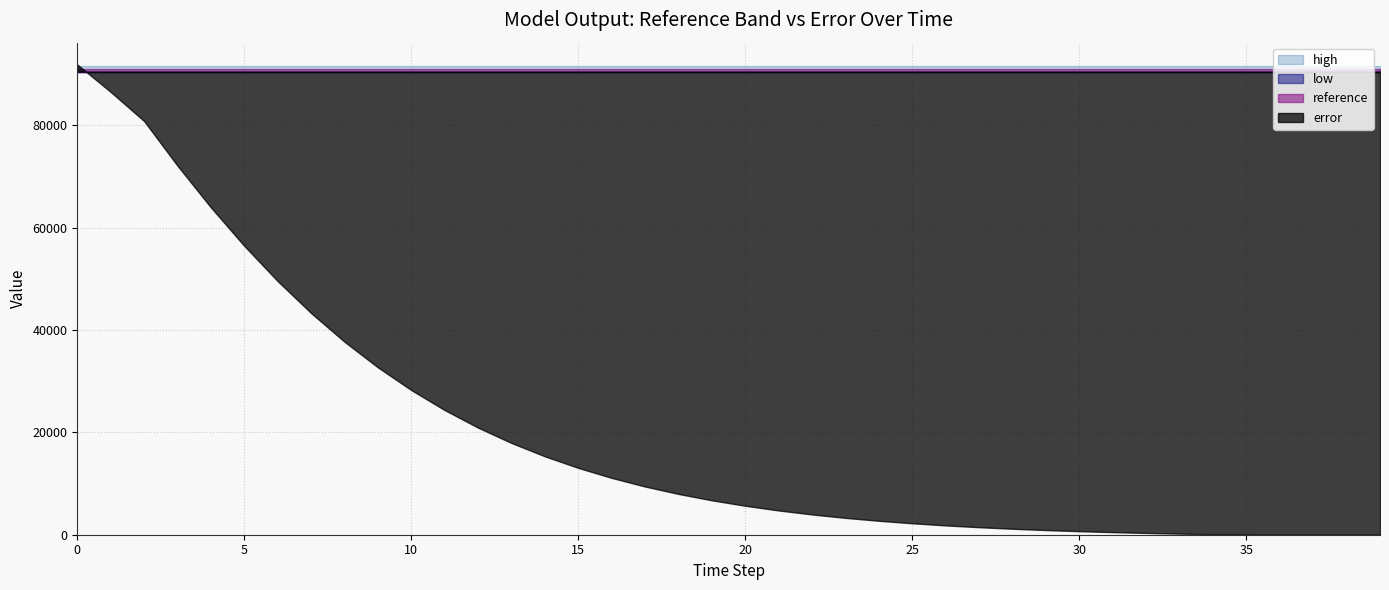

How many intersections are there between error and low?

1